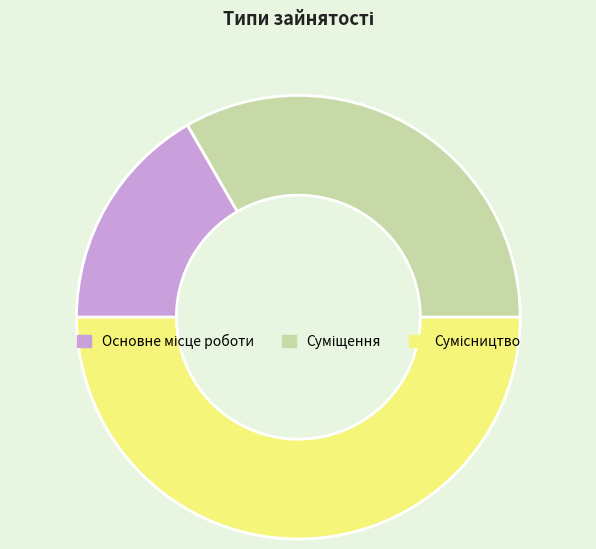

Do Основне місце роботи and Суміщення together represent more than half of the pie?

No